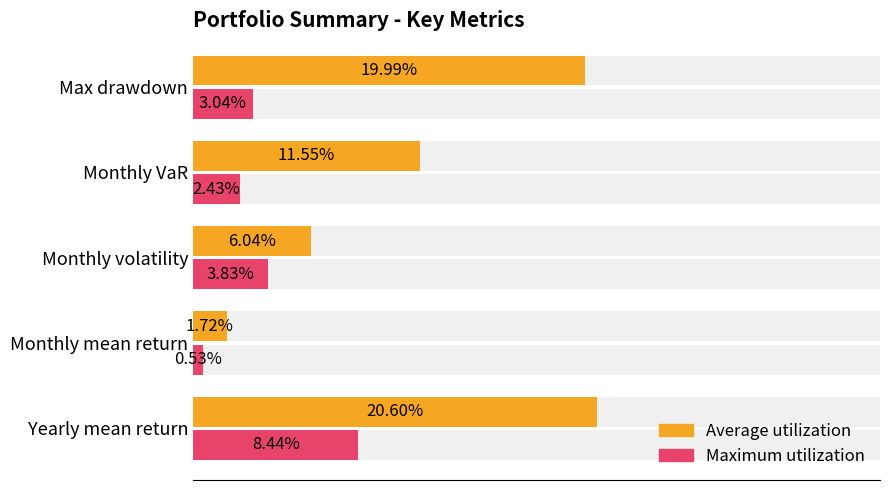

Which series has the largest total across all categories?

Average utilization